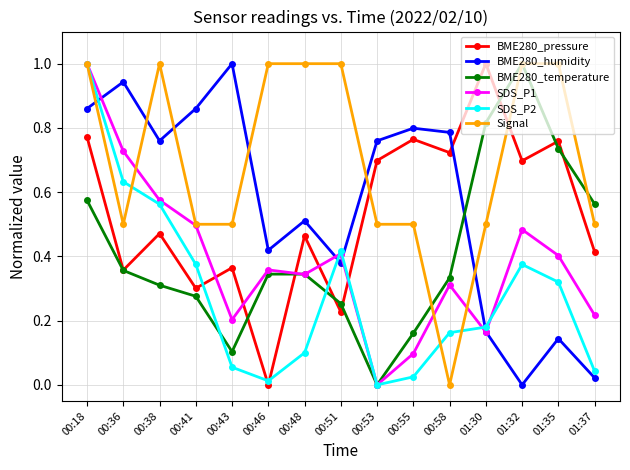

Which series changed the most between 01:32 and 01:37?

Signal